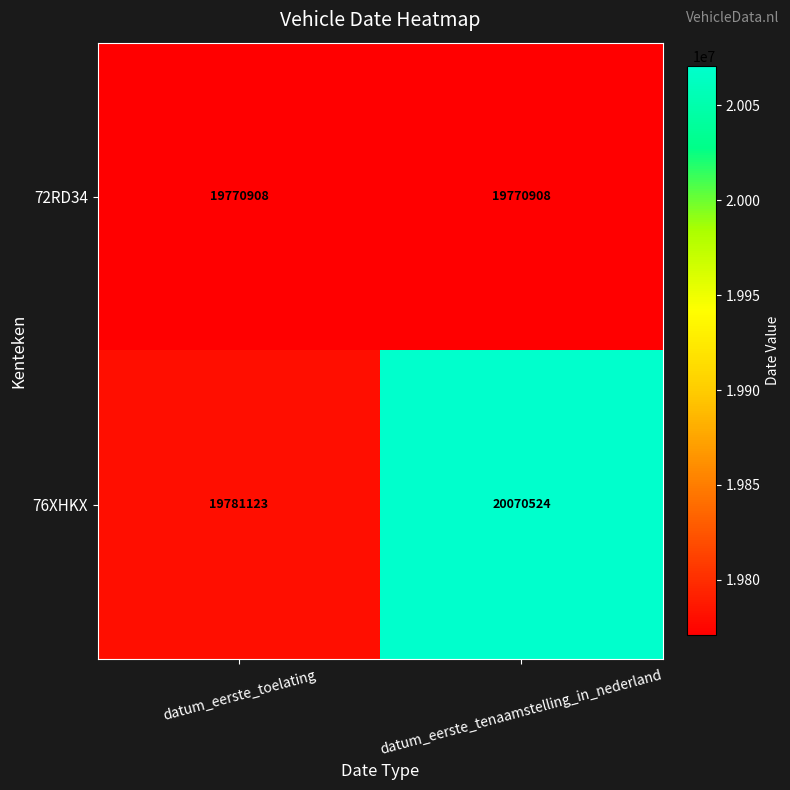

What is the sum of the 76XHKX values at datum_eerste_toelating and datum_eerste_tenaamstelling_in_nederland?

39851647